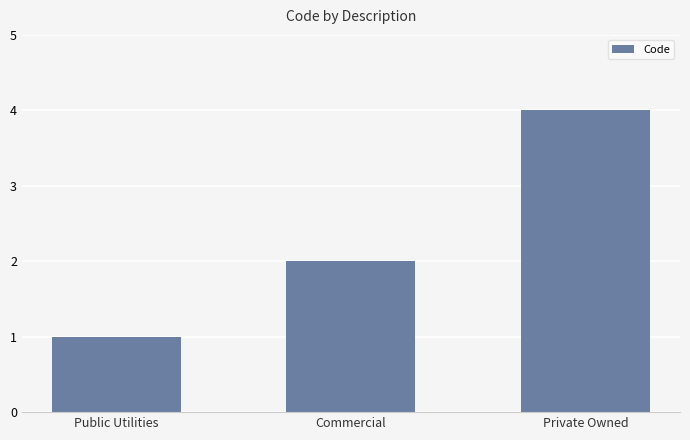

What is the value of the 3rd bar from the left?

4